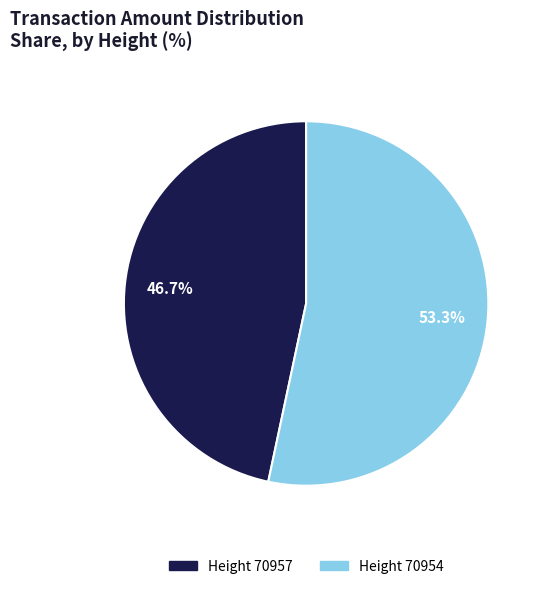

Does any single category account for the majority?

Yes